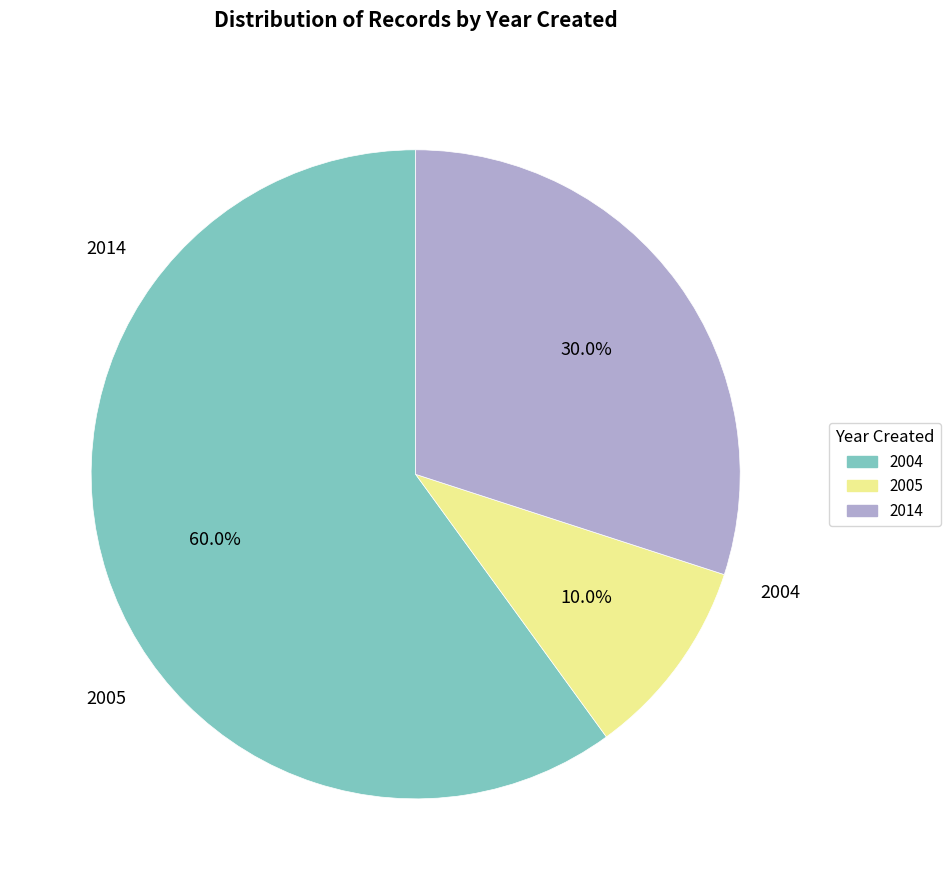

Is there any slice that represents more than half of the pie?

Yes